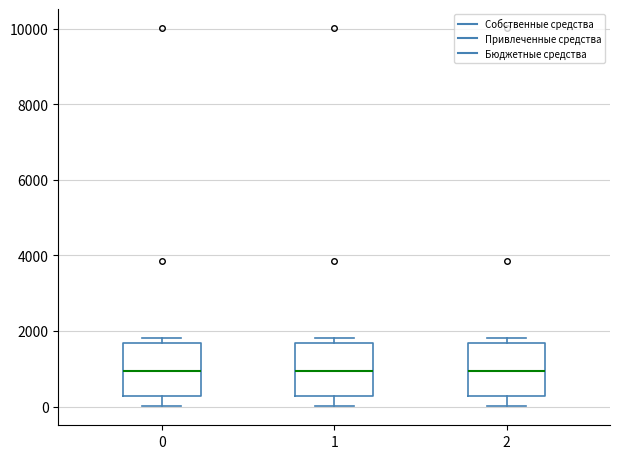

Reading left to right, transcribe this box plot: for each box, give where its median line is, the range the box spans, and where its two whiskers end, as read against the y-axis. The values are not printed on the chart, so give them approximately, as read against the axis.

0: median 1000, box 200 to 1600, whiskers 0 to 1800
1: median 1000, box 200 to 1600, whiskers 0 to 1800
2: median 1000, box 200 to 1600, whiskers 0 to 1800